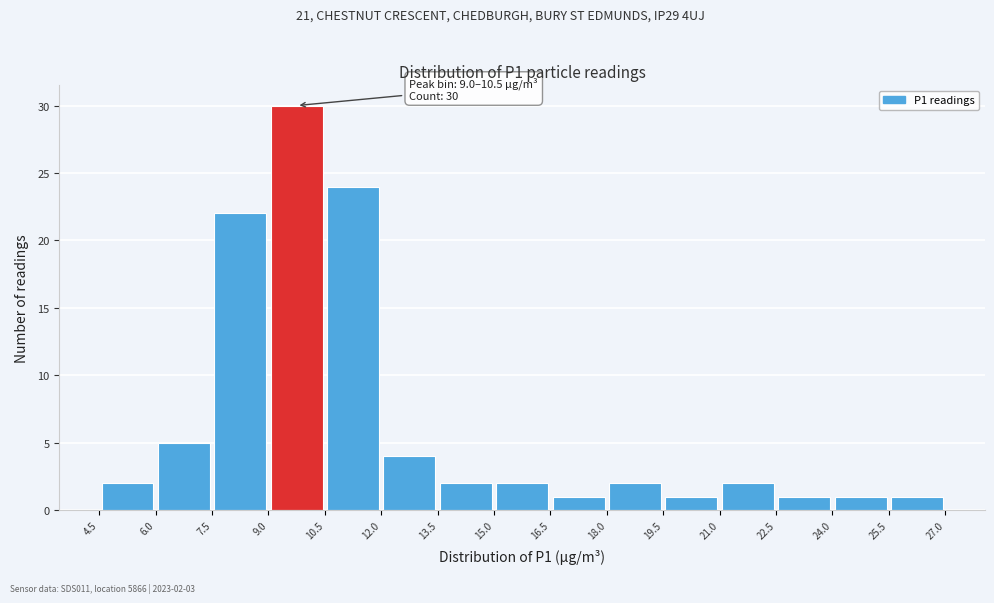

Over which range of the x-axis is the bar tallest?

9.0 to 10.5